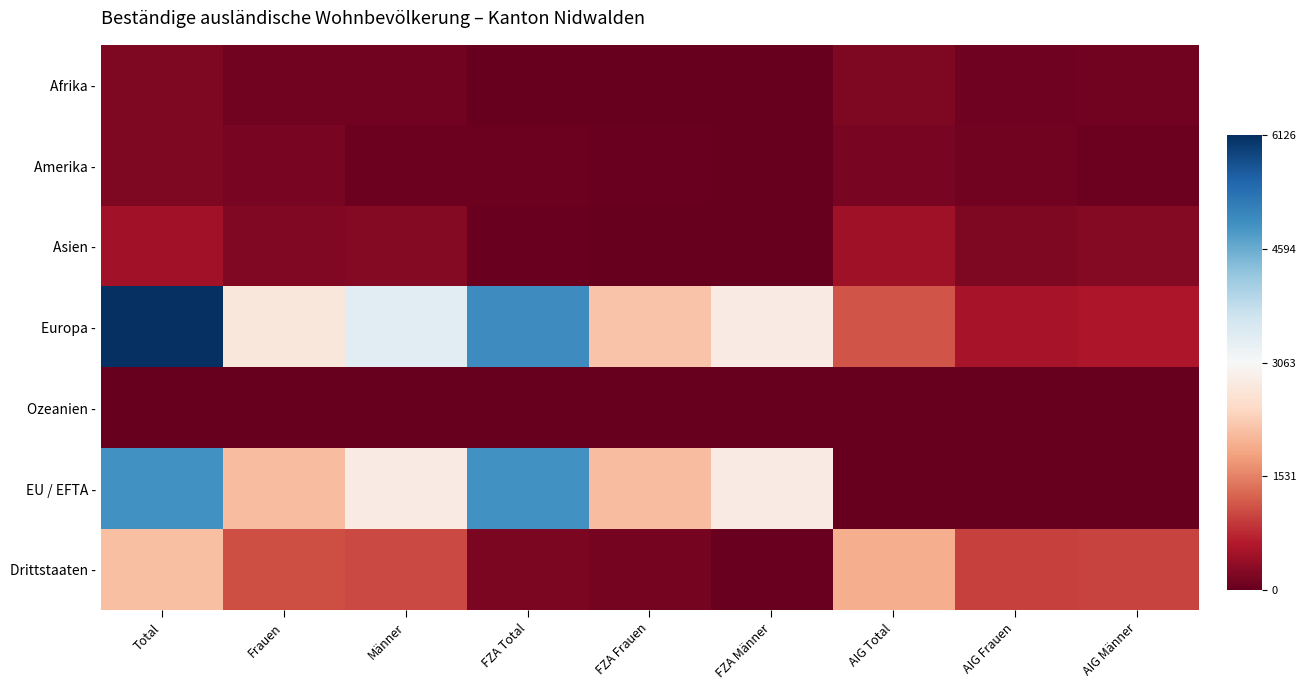

Which category has the lowest value across all series?

AIG Total